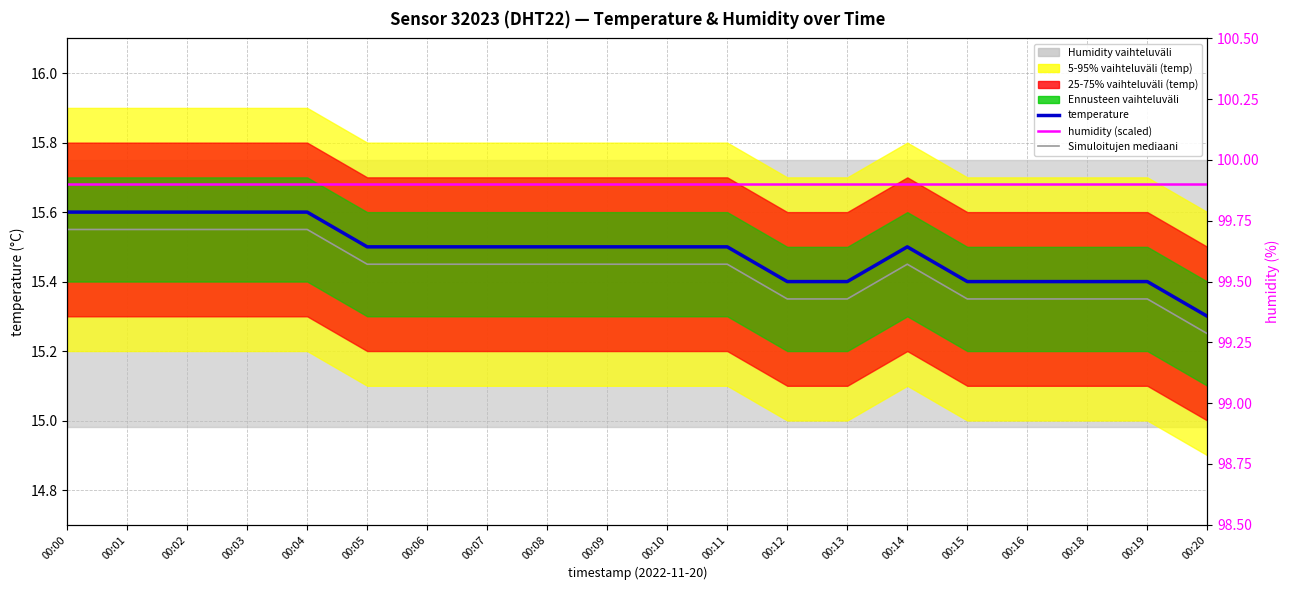

Which label corresponds to the largest value in the chart?

00:00